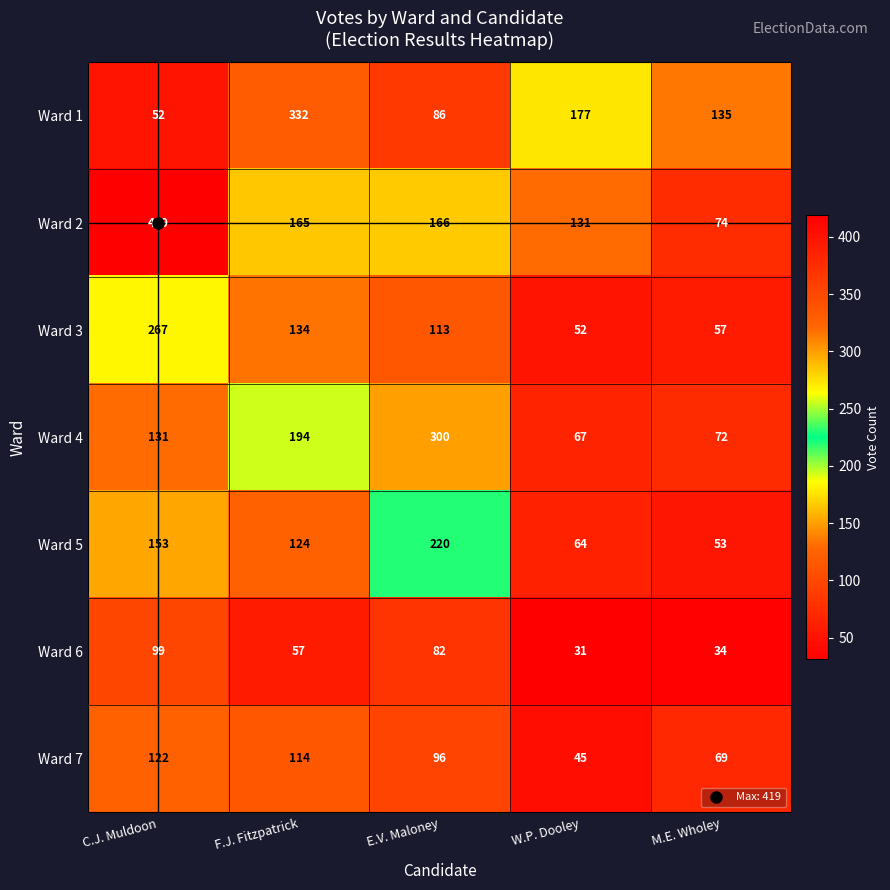

The Ward 7 series shows 96 at E.V. Maloney. True or false?

True